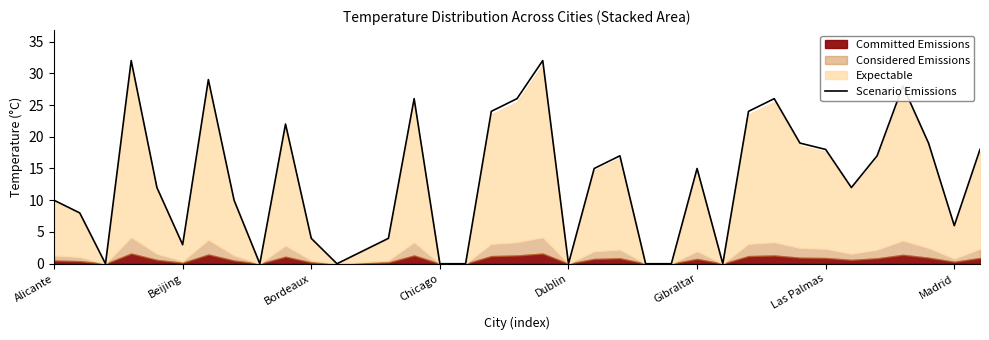

Reading left to right, transcribe all the data shown in this chart.

10	8	0	32	12	3	29	10	0	22	4	0	2	4	26	0	0	24	26	32	0	15	17	0	0	15	0	24	26	19	18	12	17	28	19	6	18